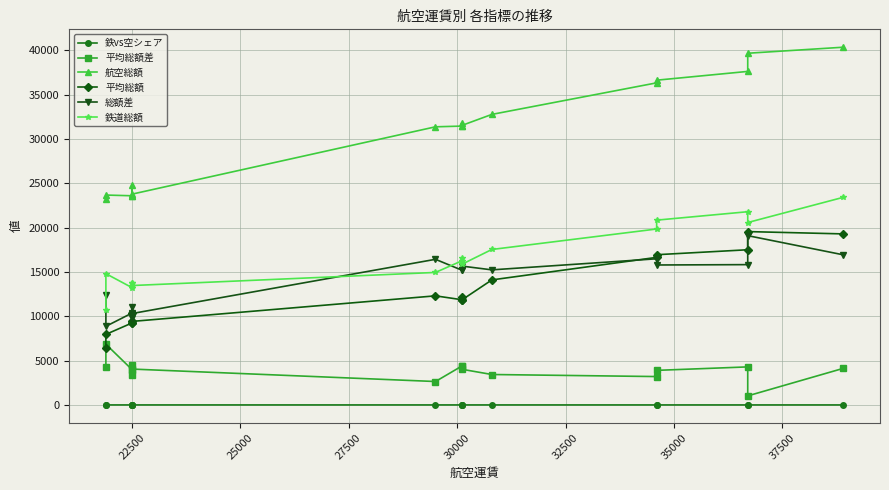

How many lines are shown in the chart?

6